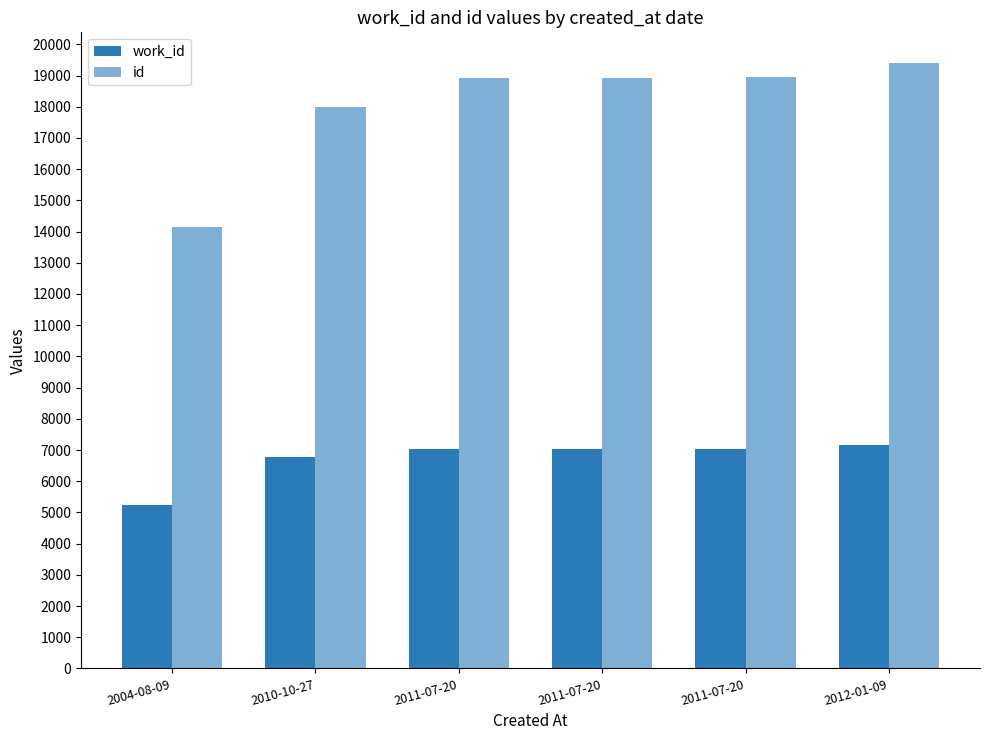

Does the chart contain any negative values?

No